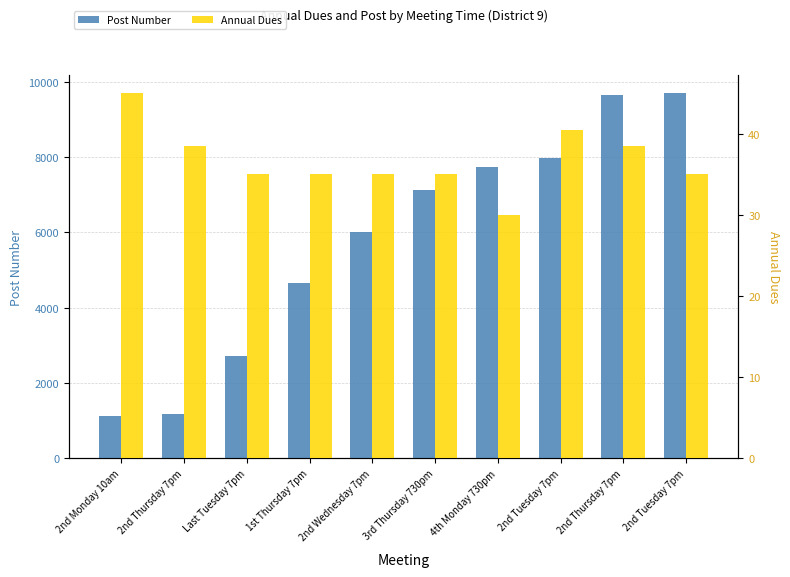

Rank the categories by Post Number value from highest to lowest.

2nd Tuesday 7pm, 2nd Thursday 7pm, 2nd Tuesday 7pm, 4th Monday 730pm, 3rd Thursday 730pm, 2nd Wednesday 7pm, 1st Thursday 7pm, Last Tuesday 7pm, 2nd Thursday 7pm, 2nd Monday 10am